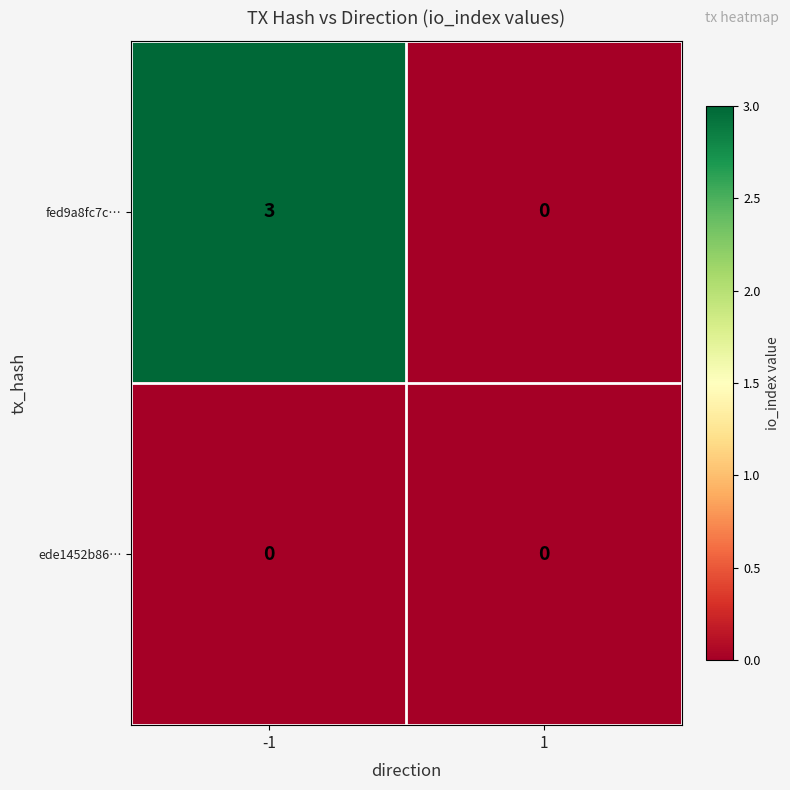

Rank the series at -1 from highest to lowest value.

fed9a8fc7c…, ede1452b86…